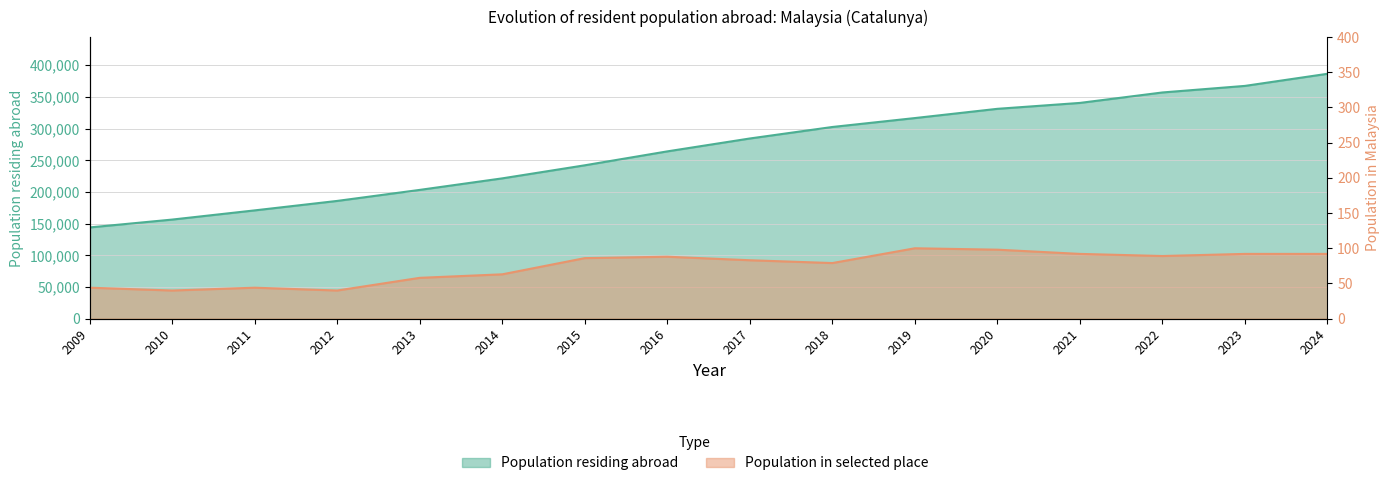

What is the difference between the Population in selected place values at 2013 and 2015?

28